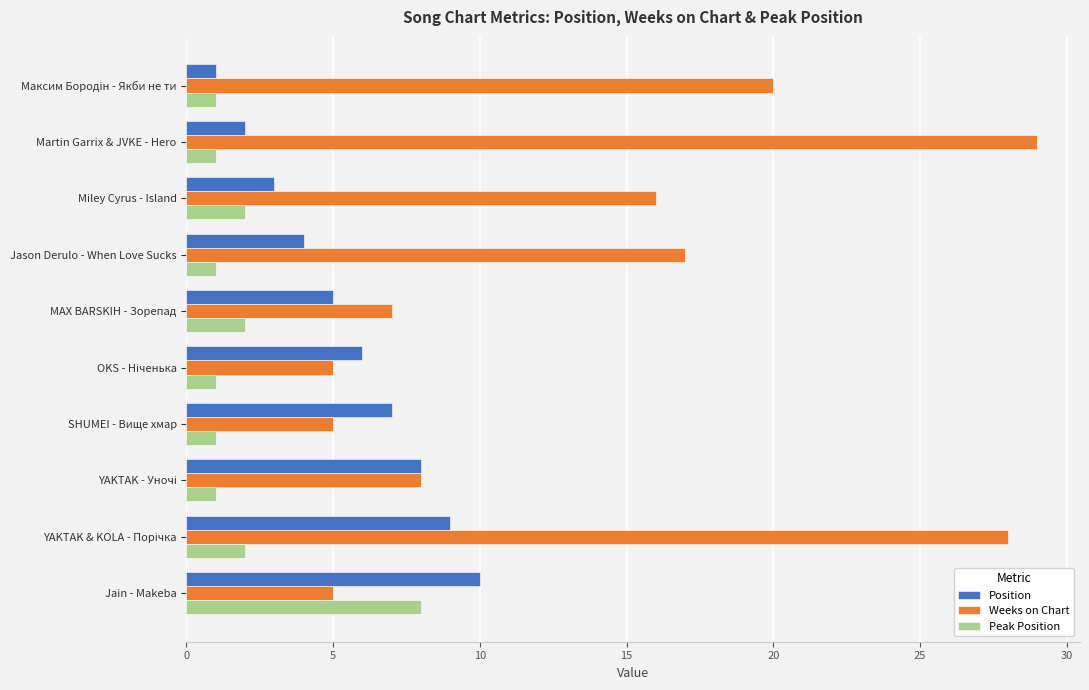

What are all the series names shown in the legend?

Position, Weeks on Chart, Peak Position